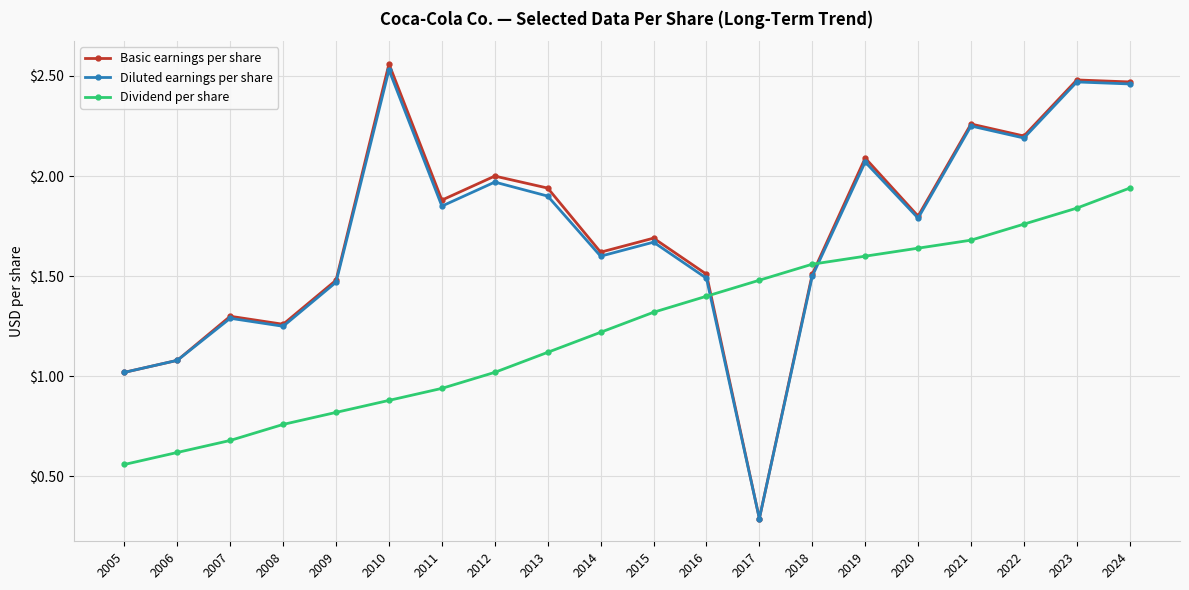

Is this an area chart (filled region under the line)?

No